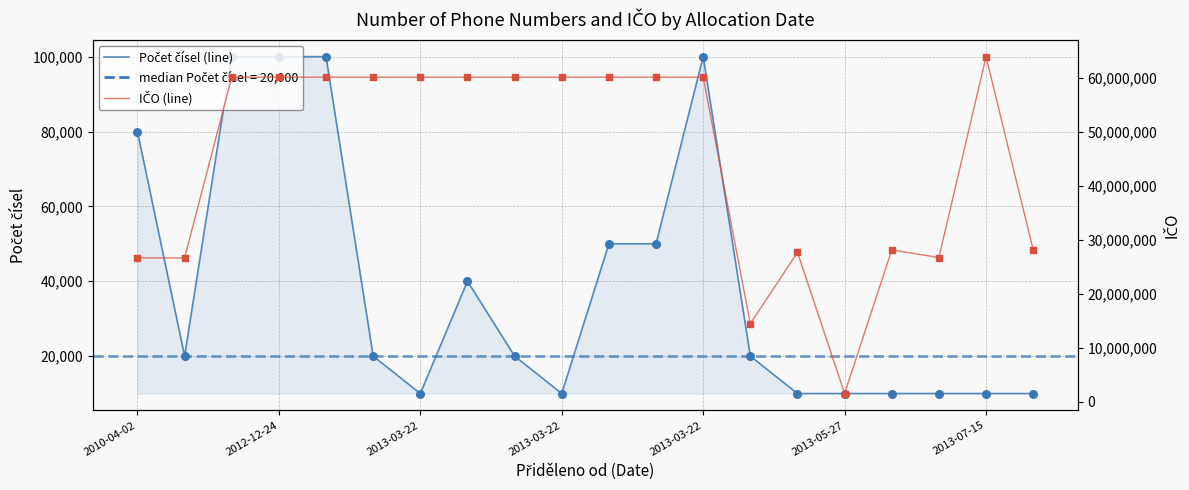

Which series has the largest total across all categories?

IČO